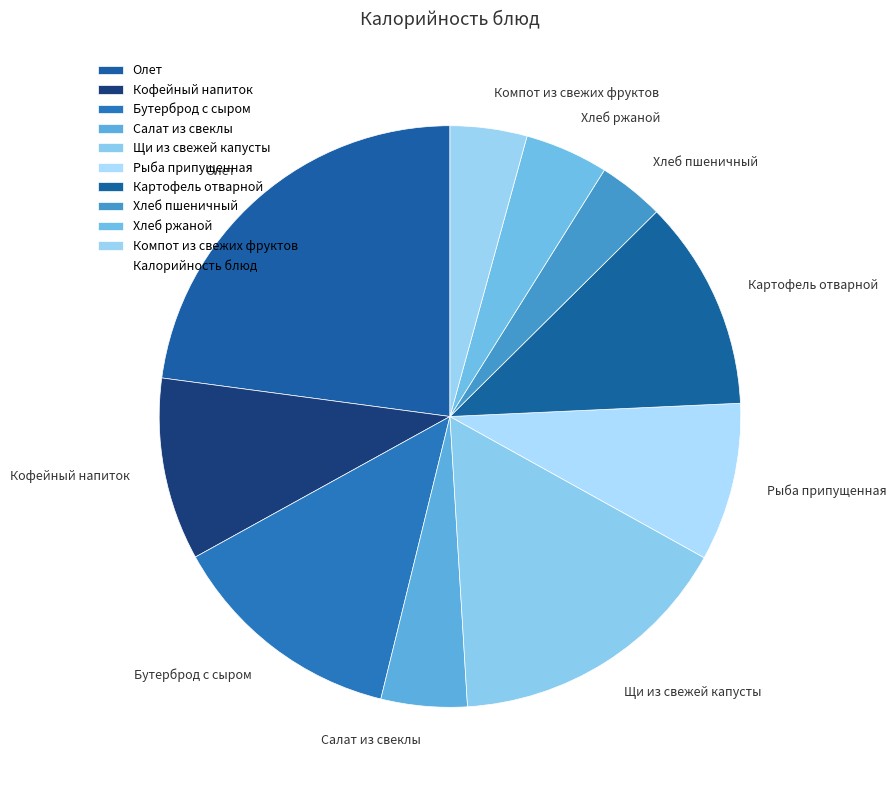

How many segments does this pie chart have?

10